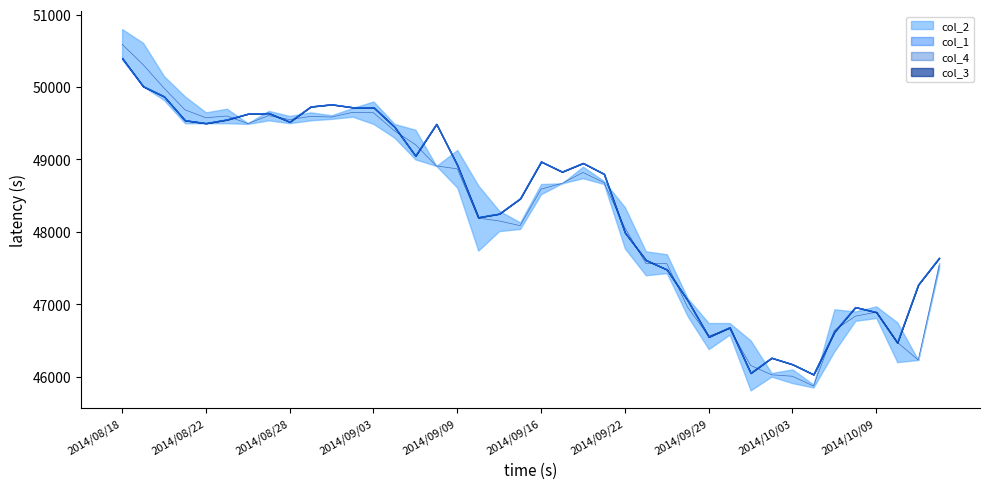

Read the col_4 value at 2014/08/26, to the nearest 10.

49630